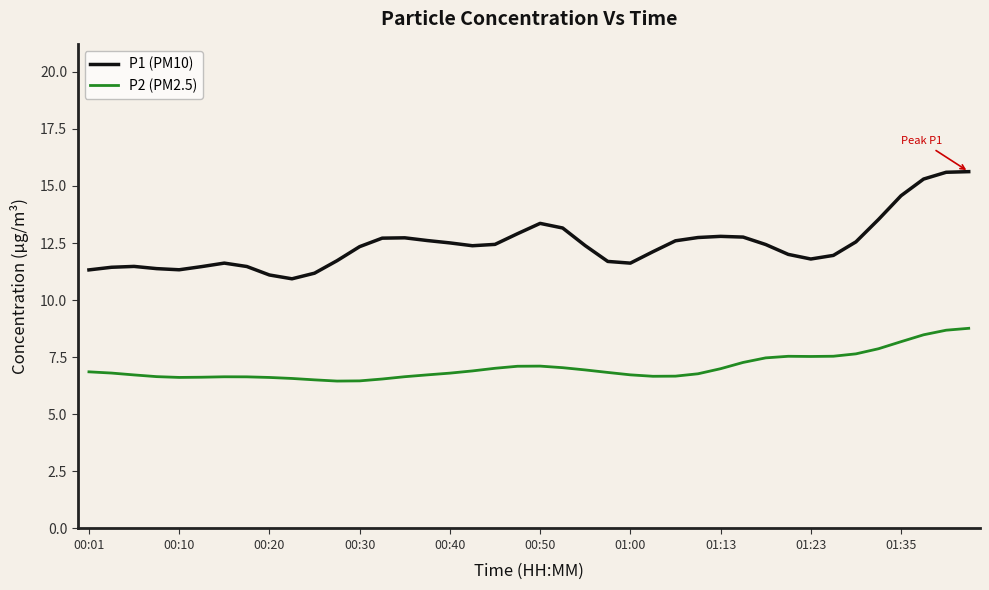

What is the difference between the maximum and minimum values in the P1 (PM10) series?

4.7